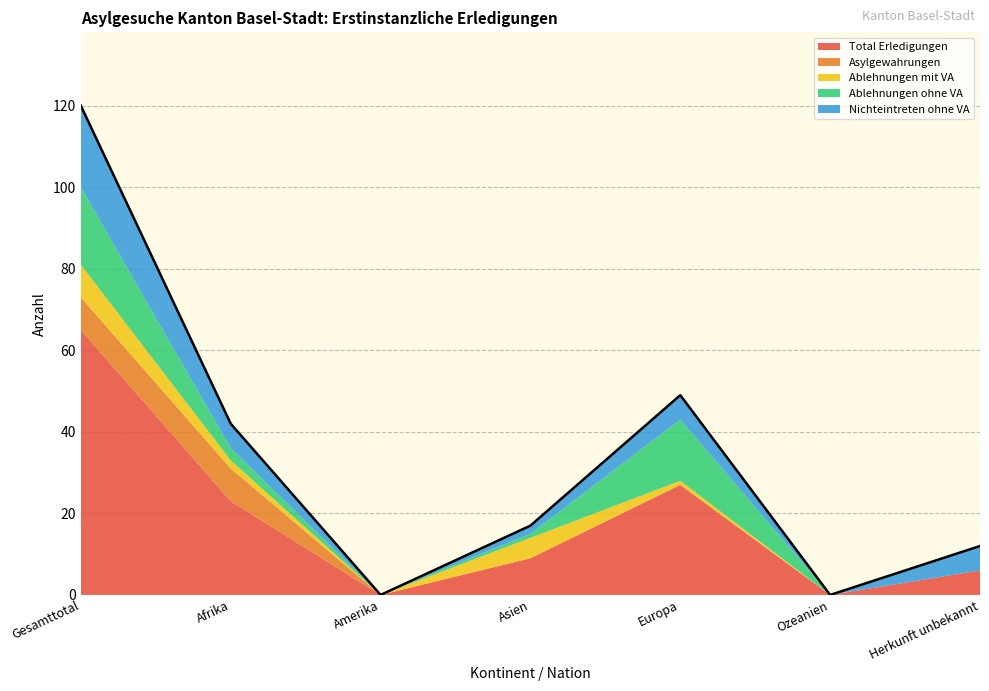

How many Ablehnungen mit VA values are between 0 and 5?

6